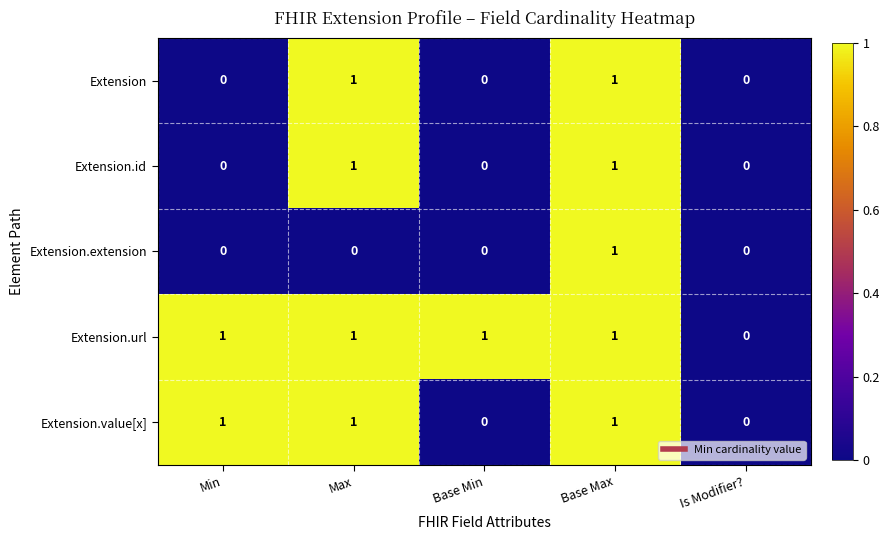

What is the sum of all Extension.value[x] values?

3